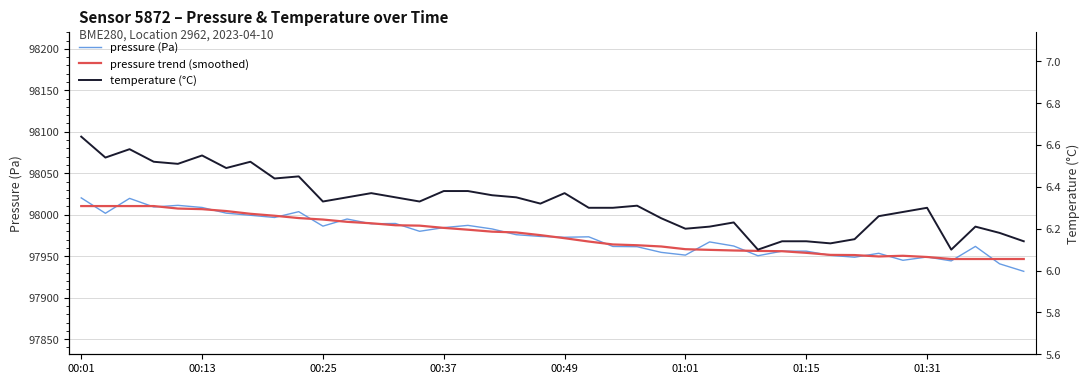

Reading left to right, list all the values displayed in this chart.

pressure (Pa): 98020.2	98001.7	98019.7	98009.3	98011.2	98008.7	98001.8	97999.3	97996.6	98003.6	97986.2	97994.8	97989.0	97989.4	97980.0	97984.4	97987.1	97982.8	97975.8	97973.8	97972.8	97973.3	97961.7	97961.4	97954.6	97951.2	97967.2	97962.2	97950.5	97956.0	97956.0	97951.0	97948.7	97953.4	97945.0	97949.0	97944.3	97961.8	97940.8	97931.7
pressure trend (smoothed): 98010.4	98010.4	98010.4	98010.4	98007.4	98006.7	98004.4	98001.1	97998.7	97995.9	97994.1	97991.4	97989.6	97987.3	97986.8	97984.1	97981.9	97979.5	97978.6	97975.3	97971.7	97967.6	97964.1	97963.2	97961.7	97958.4	97957.6	97956.8	97956.3	97955.9	97954.0	97951.5	97951.3	97949.6	97950.4	97949.0	97946.6	97946.6	97946.6	97946.6
temperature (°C): 6.6	6.5	6.6	6.5	6.5	6.5	6.5	6.5	6.4	6.5	6.3	6.3	6.4	6.3	6.3	6.4	6.4	6.4	6.3	6.3	6.4	6.3	6.3	6.3	6.2	6.2	6.2	6.2	6.1	6.1	6.1	6.1	6.2	6.3	6.3	6.3	6.1	6.2	6.2	6.1